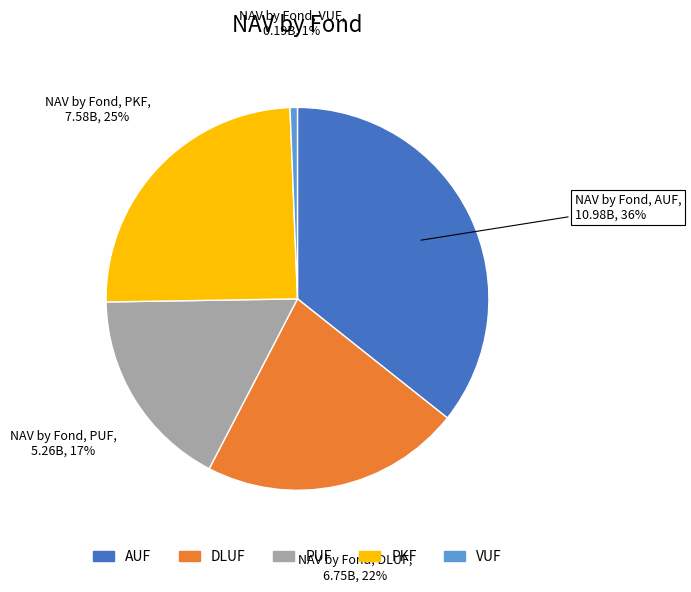

To the nearest percent, what percentage of the pie is DLUF?

22%